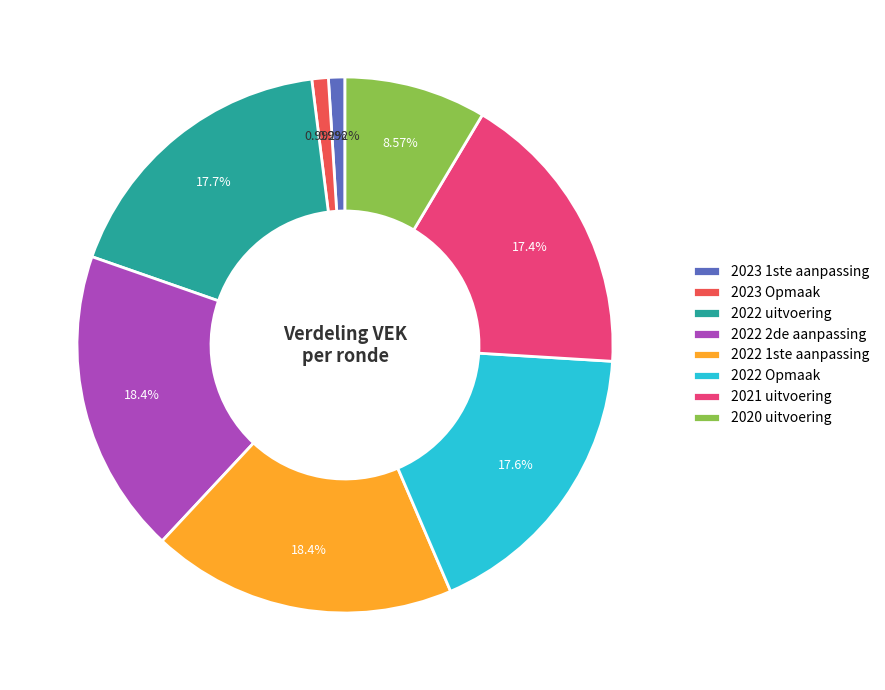

Which has a higher value, 2023 1ste aanpassing or 2021 uitvoering?

2021 uitvoering